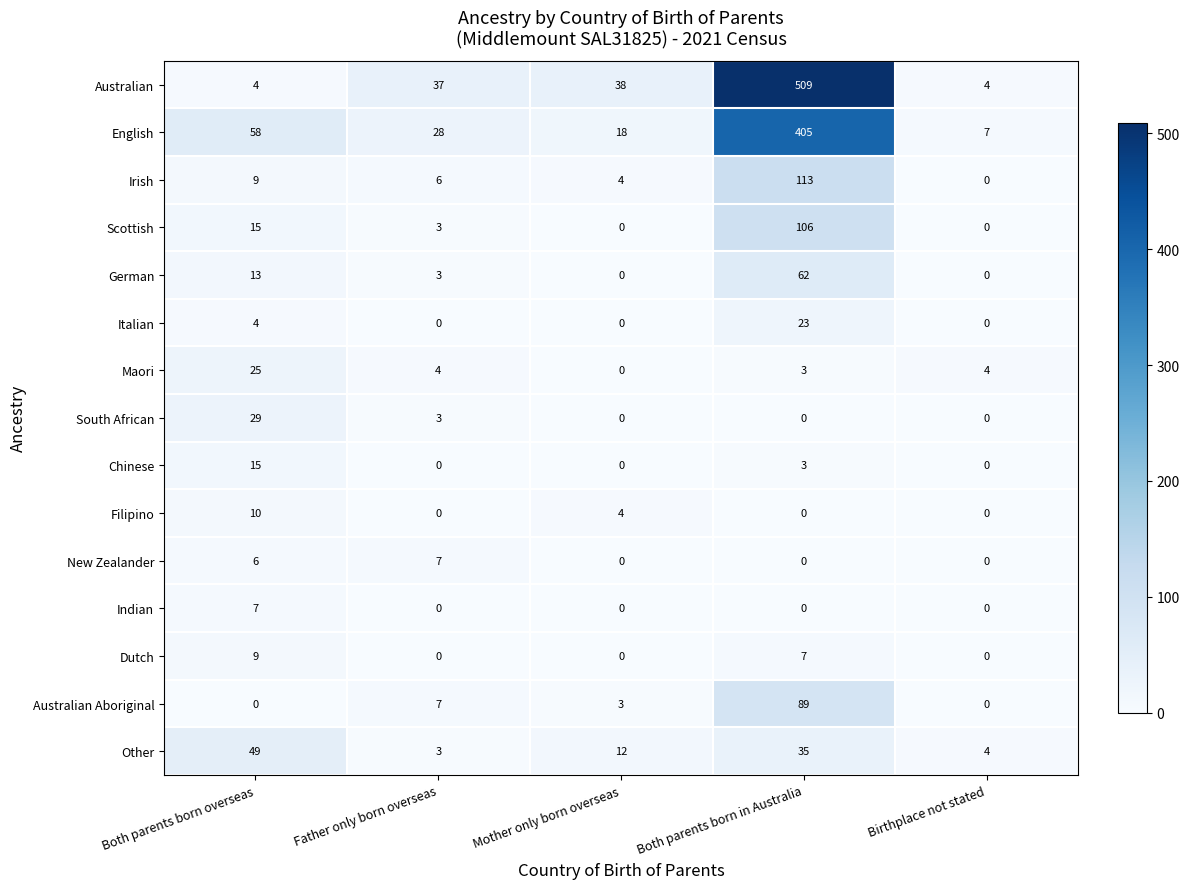

At which label does Australian Aboriginal first exceed 3?

Father only born overseas